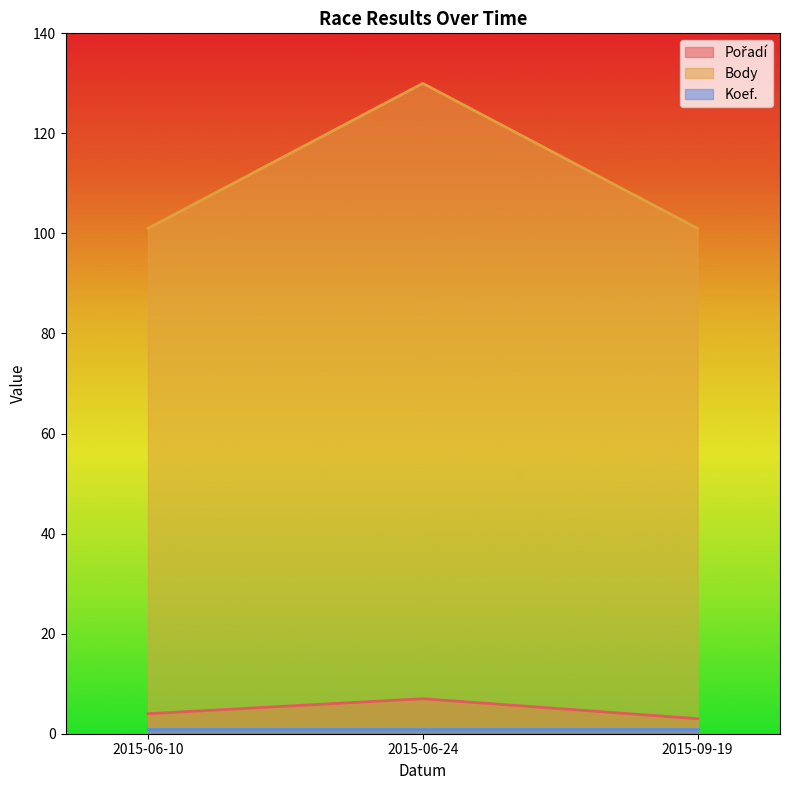

What is the label of the 1st point from the right?

2015-09-19